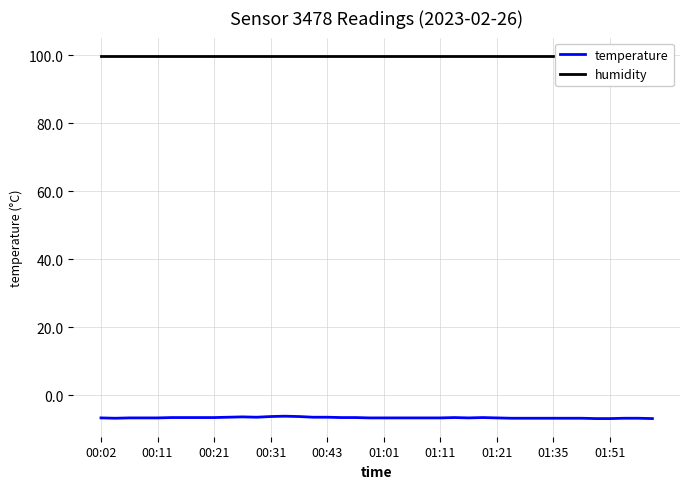

At which label does humidity reach its peak?

00:02